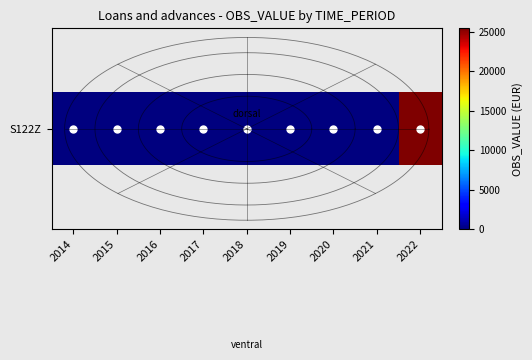

Reading right to left, transcribe all the data shown in this chart.

2022=25431	2021=0	2020=0	2019=0	2018=0	2017=0	2016=0	2015=0	2014=0